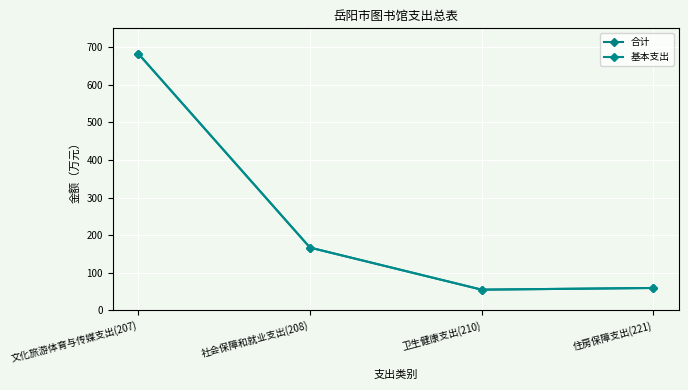

Does the chart have visible grid lines?

Yes